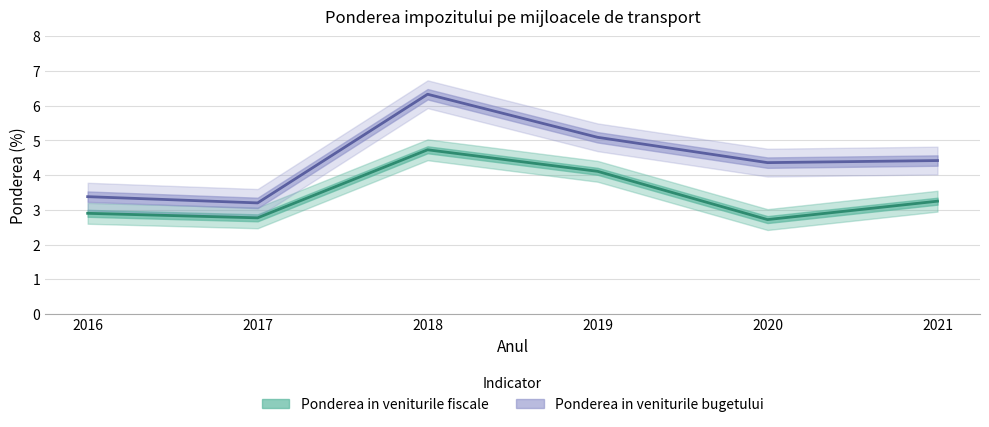

Reading right to left, transcribe all the data shown in this chart.

Ponderea impozitului pe mijloacele de transport in veniturile fiscale: 2021=3.2	2020=2.7	2019=4.1	2018=4.7	2017=2.8	2016=2.9
Ponderea impozitului pe mijloacele de transport in veniturile bugetului: 2021=4.4	2020=4.4	2019=5.1	2018=6.3	2017=3.2	2016=3.4